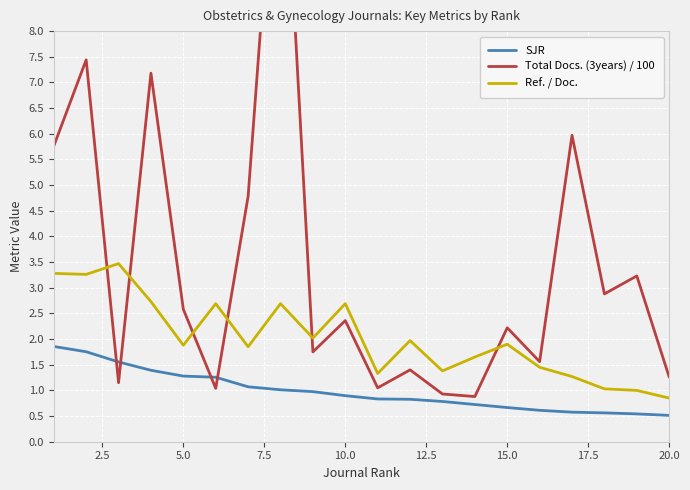

What are all the series names shown in the legend?

SJR, Total Docs. (3years) / 100, Ref. / Doc.